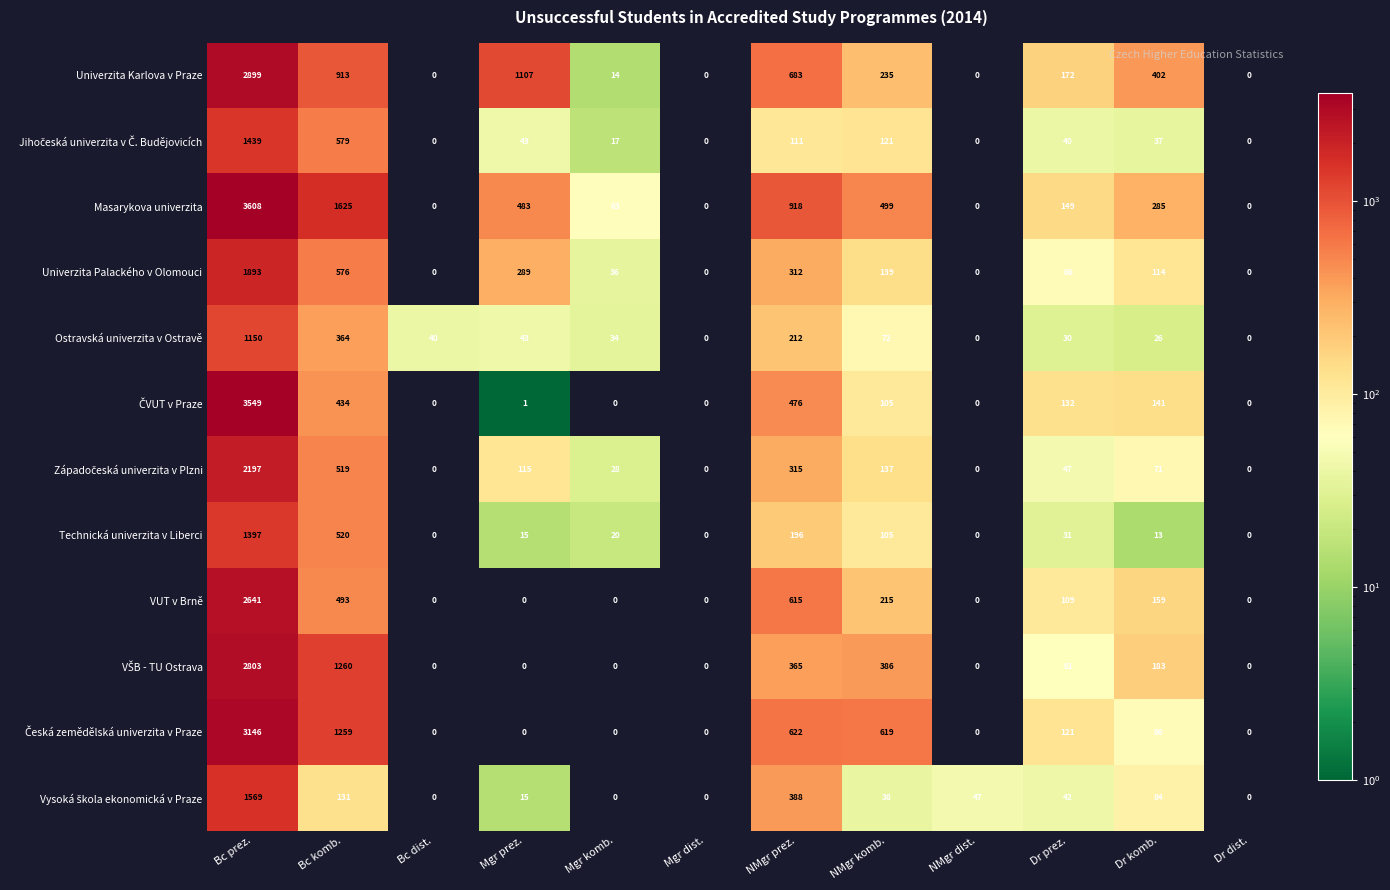

What is the difference between the Univerzita Palackého v Olomouci values at Bc prez. and NMgr prez.?

1581